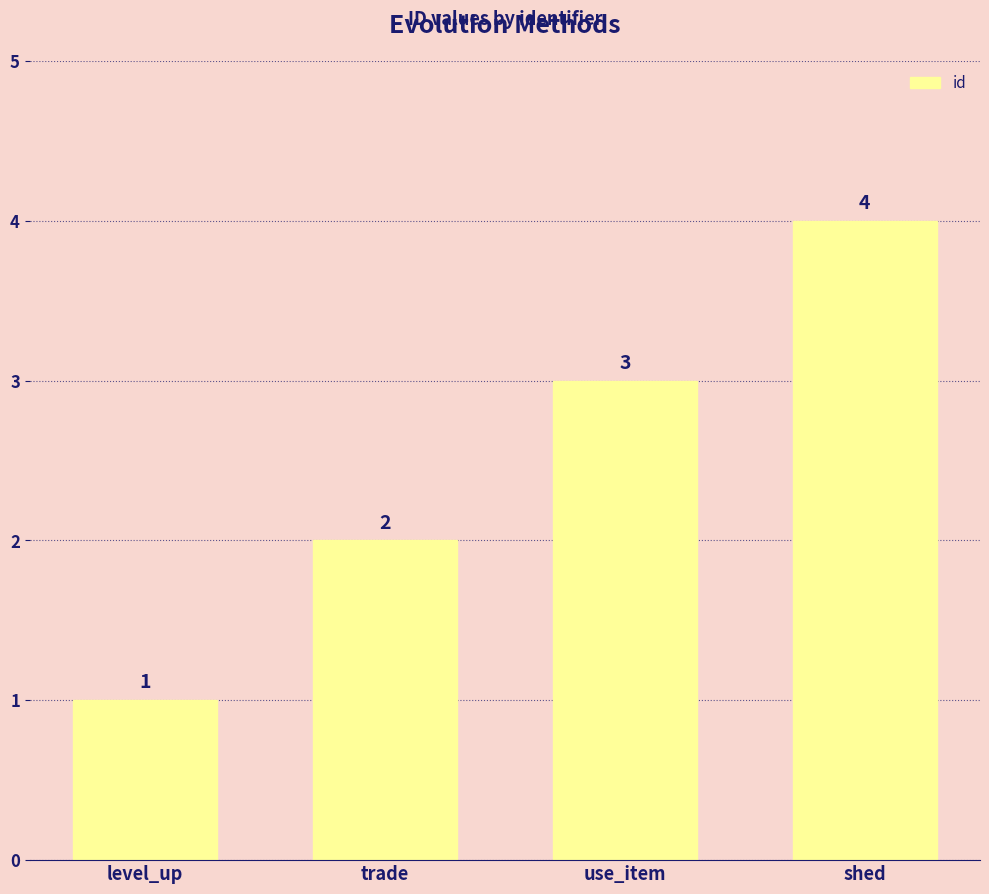

How many bars are there in total?

4